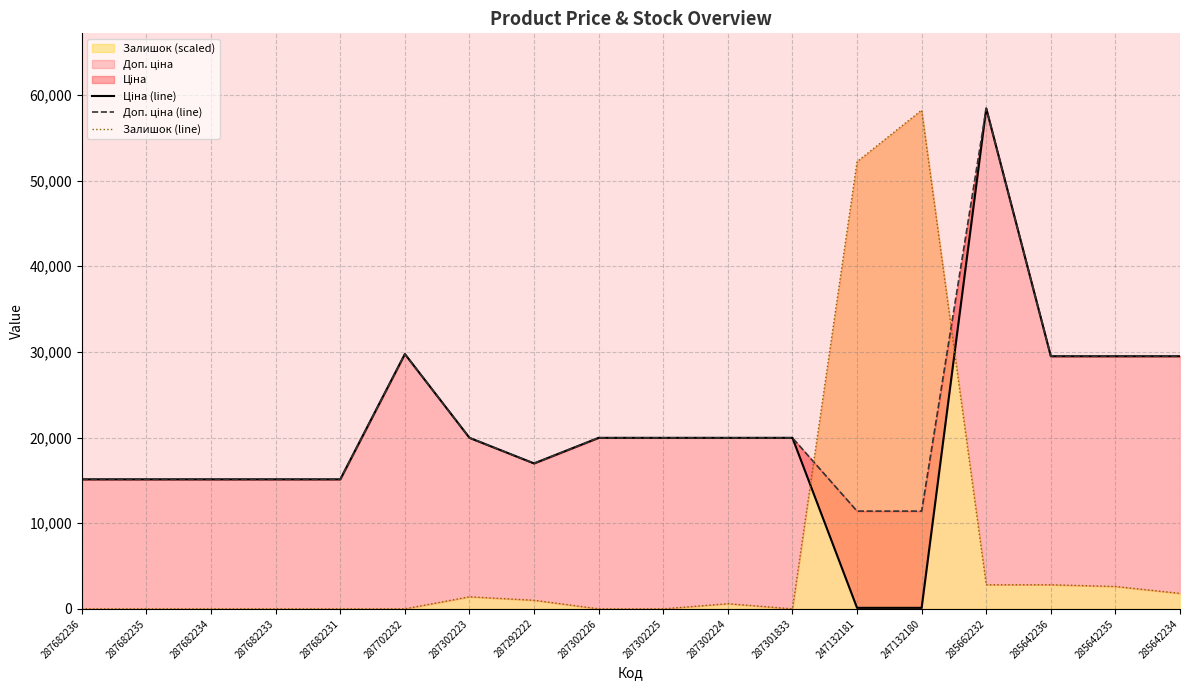

Rank the series at 285642234 from lowest to highest value.

Залишок (line), Ціна (line), Доп. ціна (line)